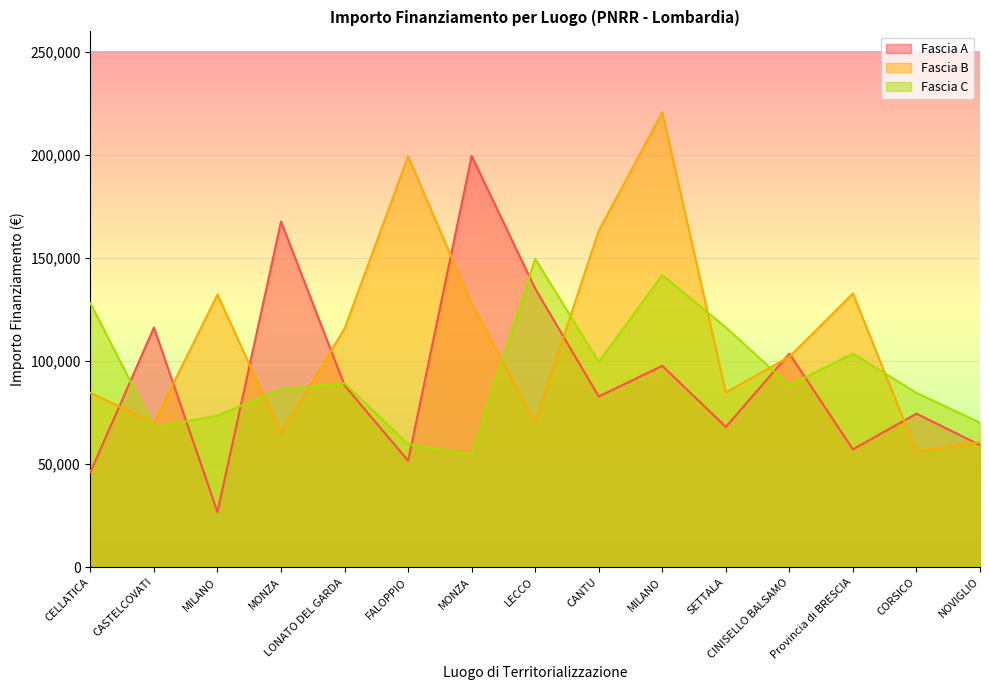

What is the label of the 5th point from the left?

LONATO DEL GARDA